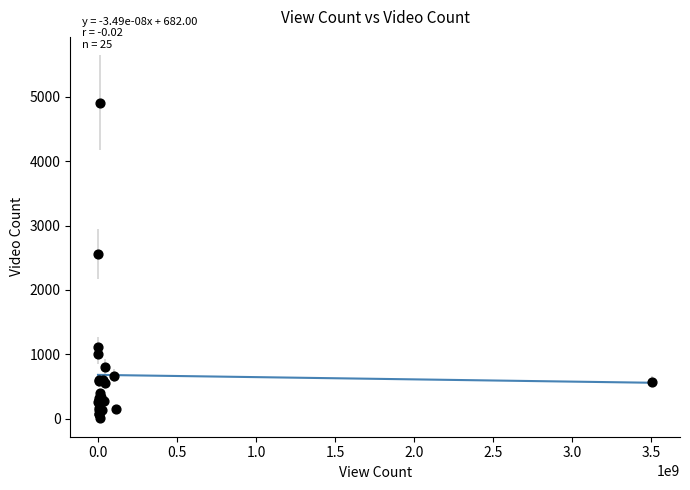

What Y value in the scatter plot is closest to 2457?

2562